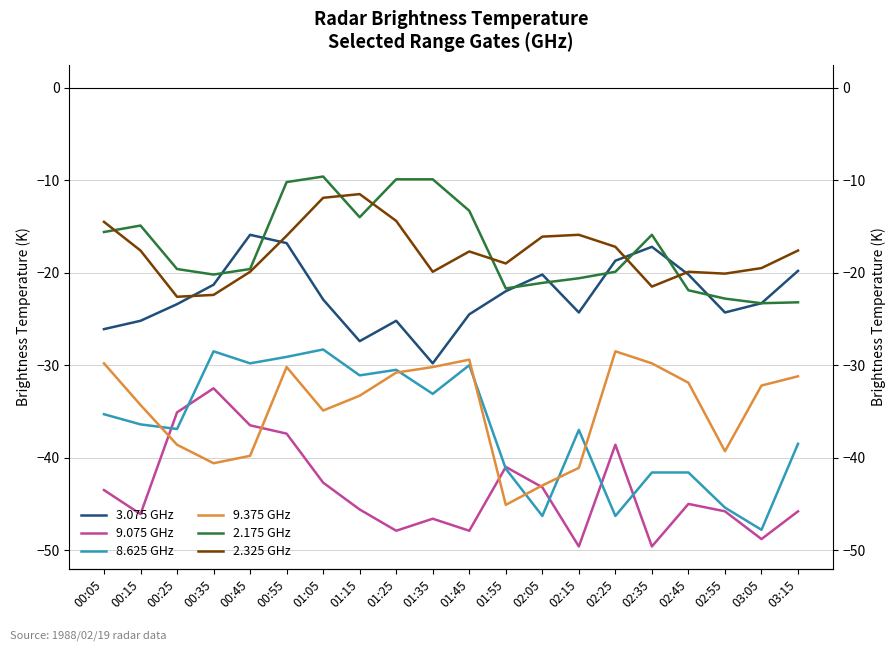

The value of 3.075 GHz at 01:35 is -29.8. True or false?

True